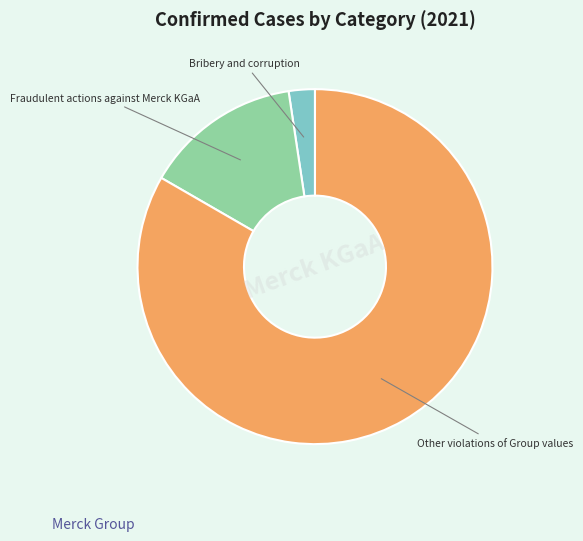

Which category has the smallest portion of the pie?

Bribery and corruption